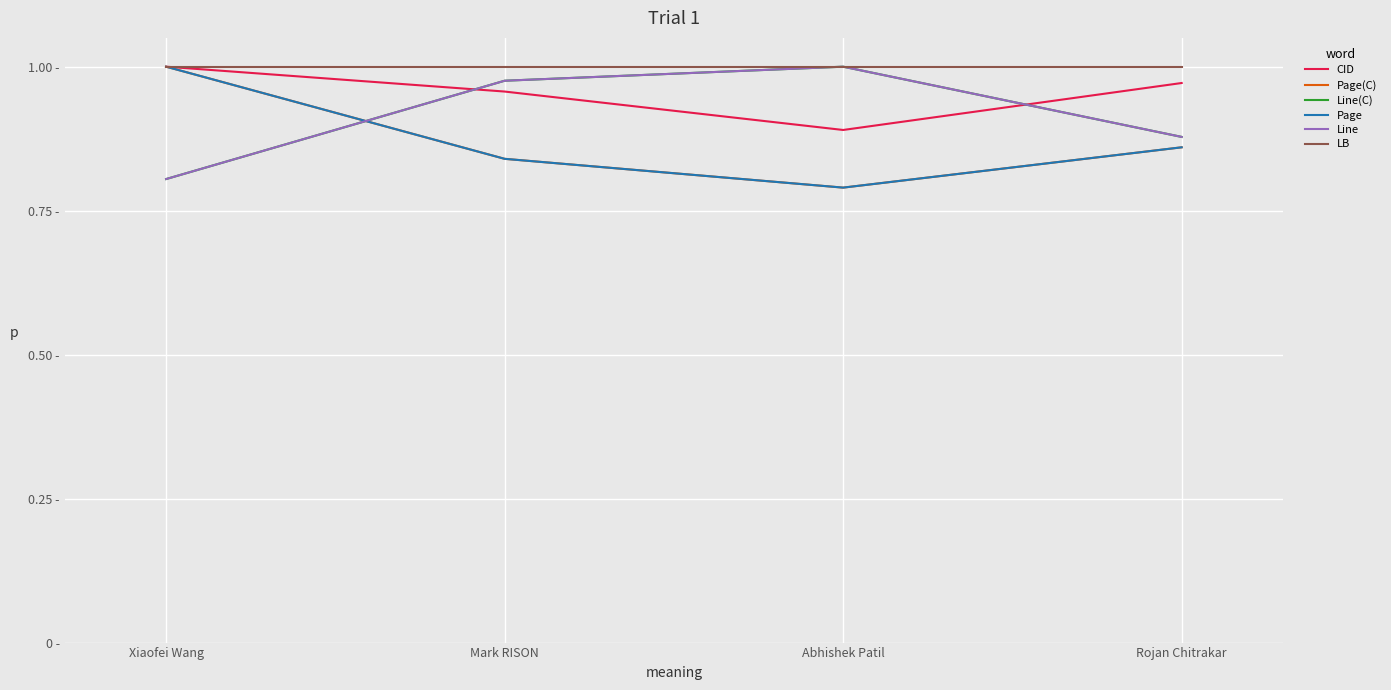

The value of Line at Xiaofei Wang is 1.3. True or false?

False